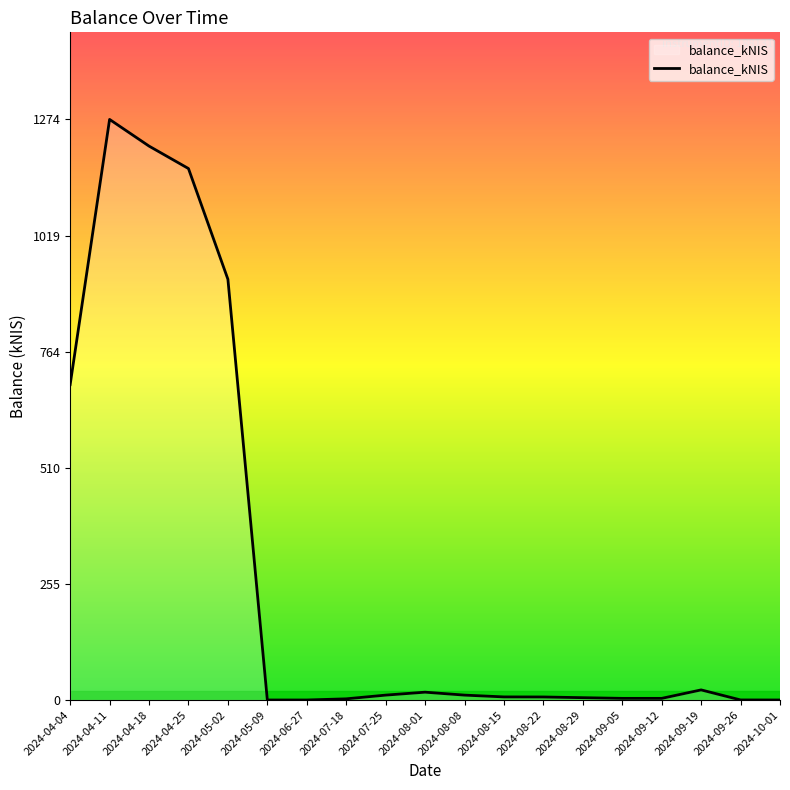

What is the greatest value displayed?

1274.1